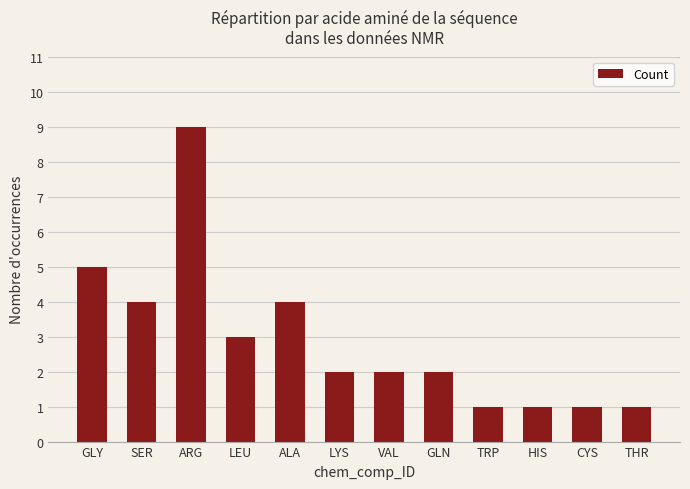

What is the sum of all values?

35